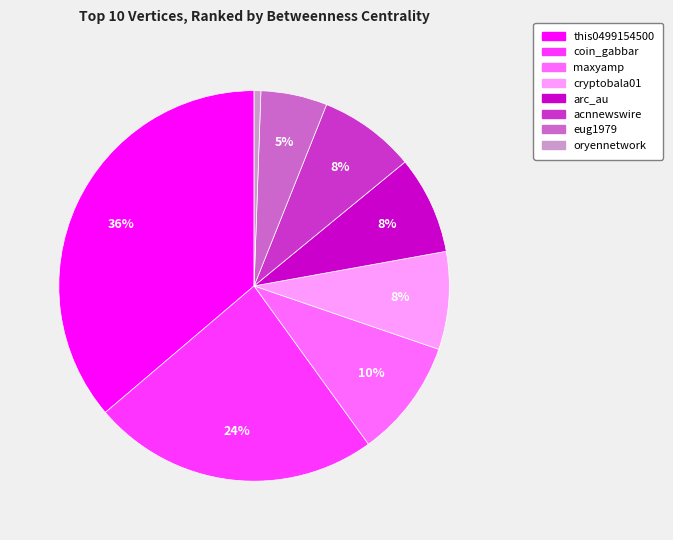

Is cryptobala01 the majority of the pie?

No